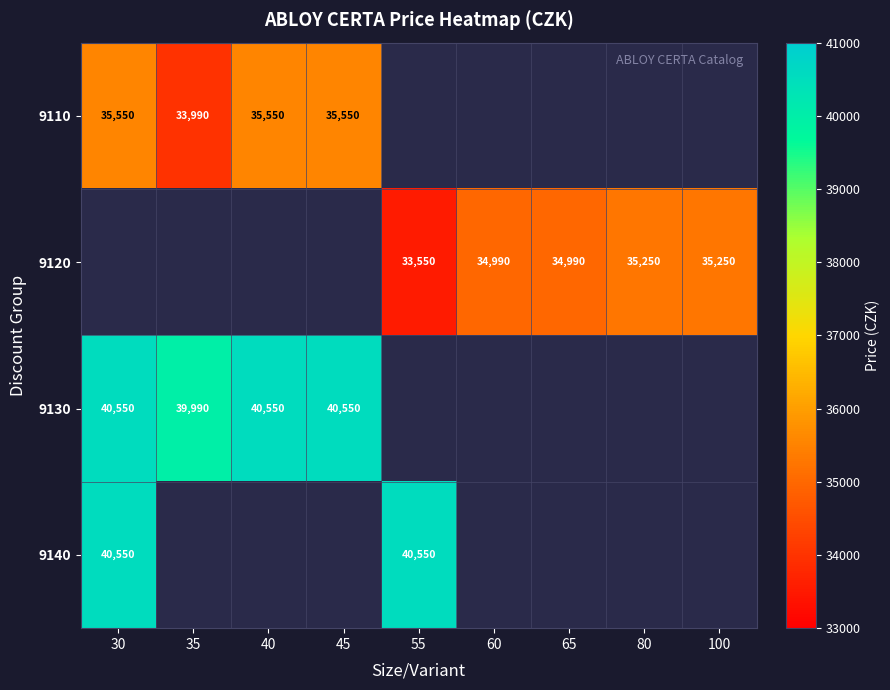

Is it true that 9120 equals 33550 at 55?

True